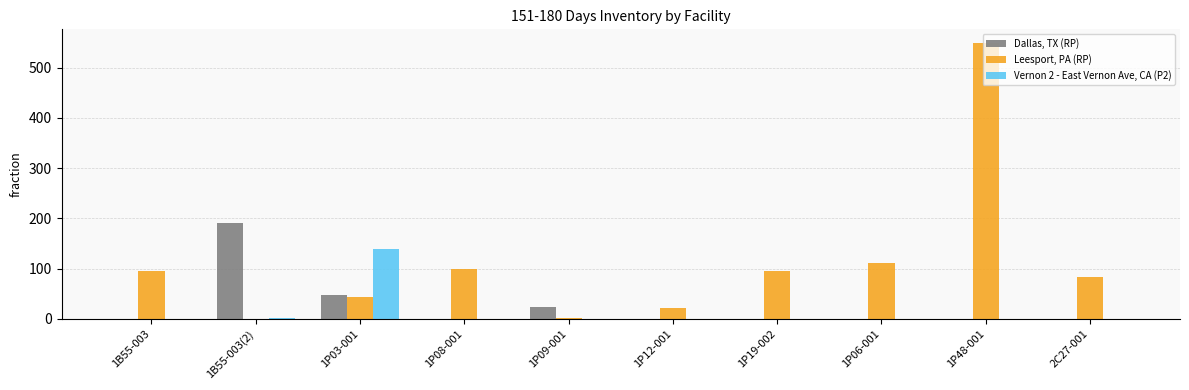

Between 1P09-001 and 1P19-002, which series saw the biggest shift?

Leesport, PA (RP)